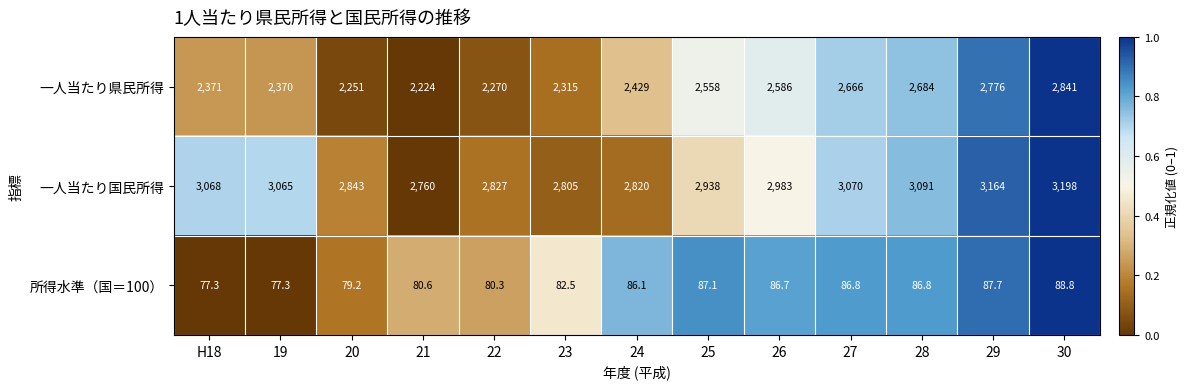

Rank the series at 22 from lowest to highest value.

所得水準（国＝100）, 一人当たり県民所得, 一人当たり国民所得